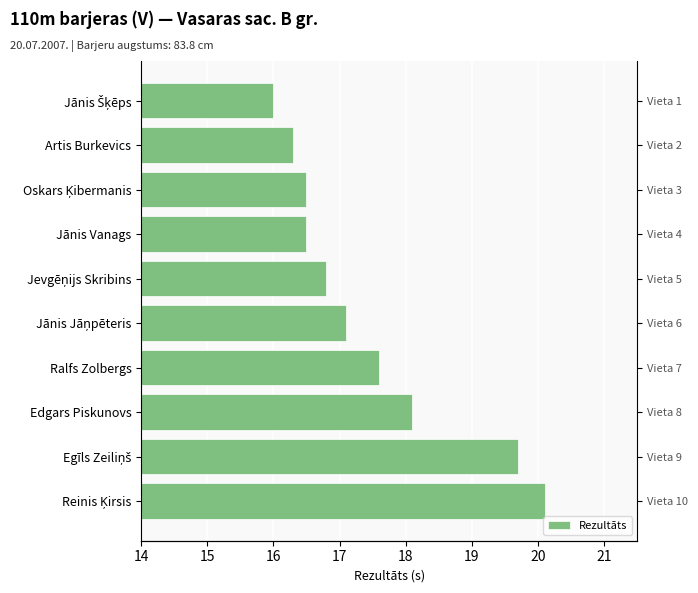

How many data points are above 17?

5